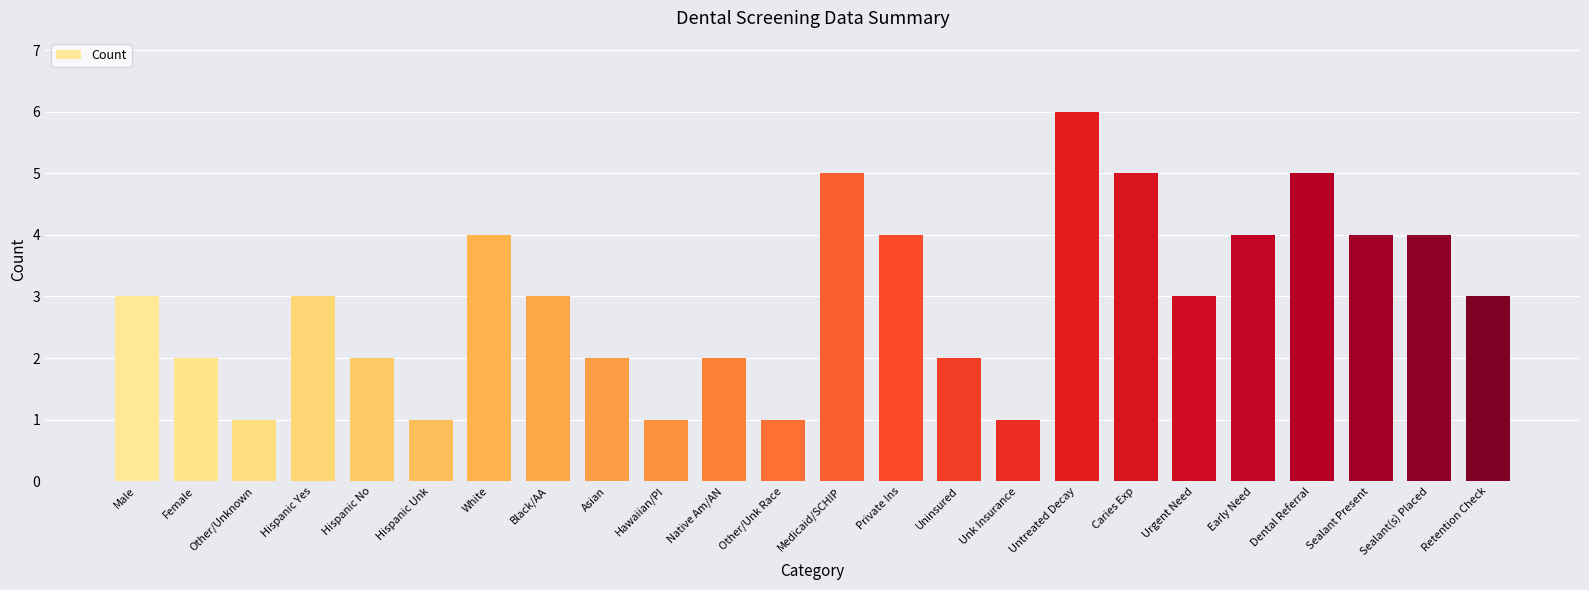

Approximately how many times larger is the value at Hispanic Unk compared to Hispanic No?

0.5